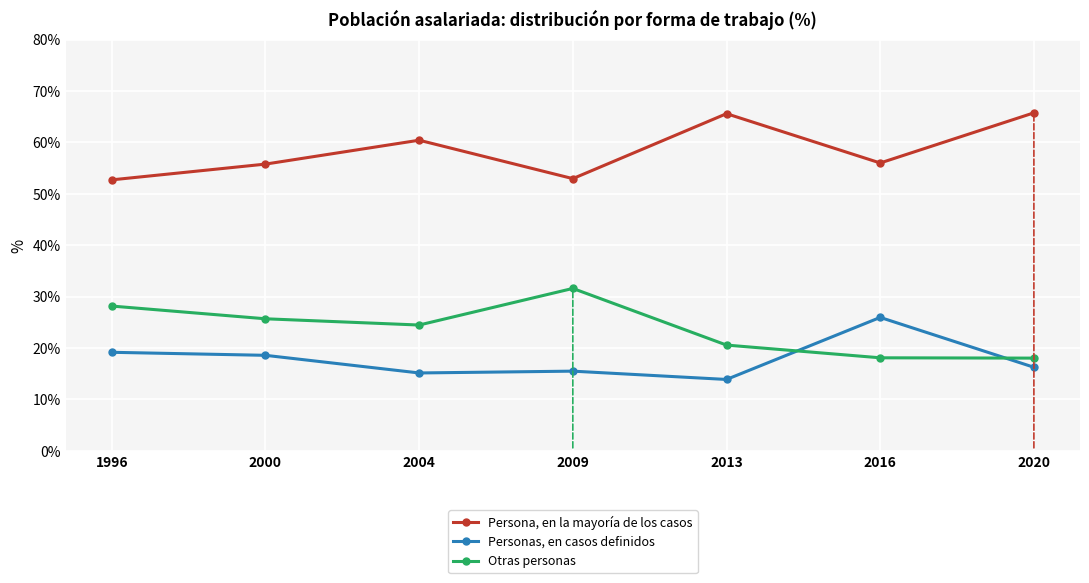

Which series has the largest total across all categories?

Persona, en la mayoría de los casos